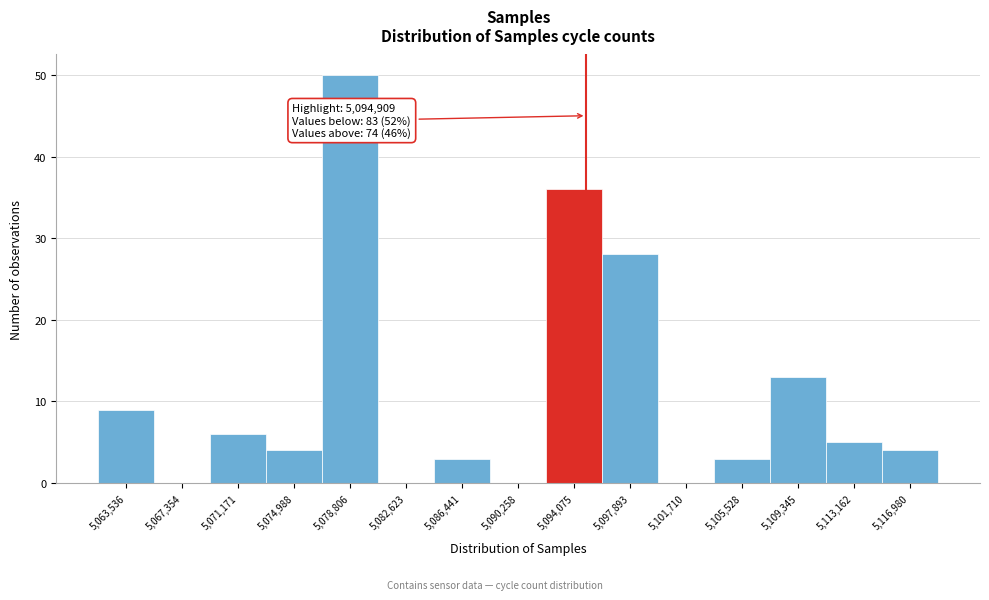

Which range on the x-axis has the tallest bar?

5077000 to 5080500